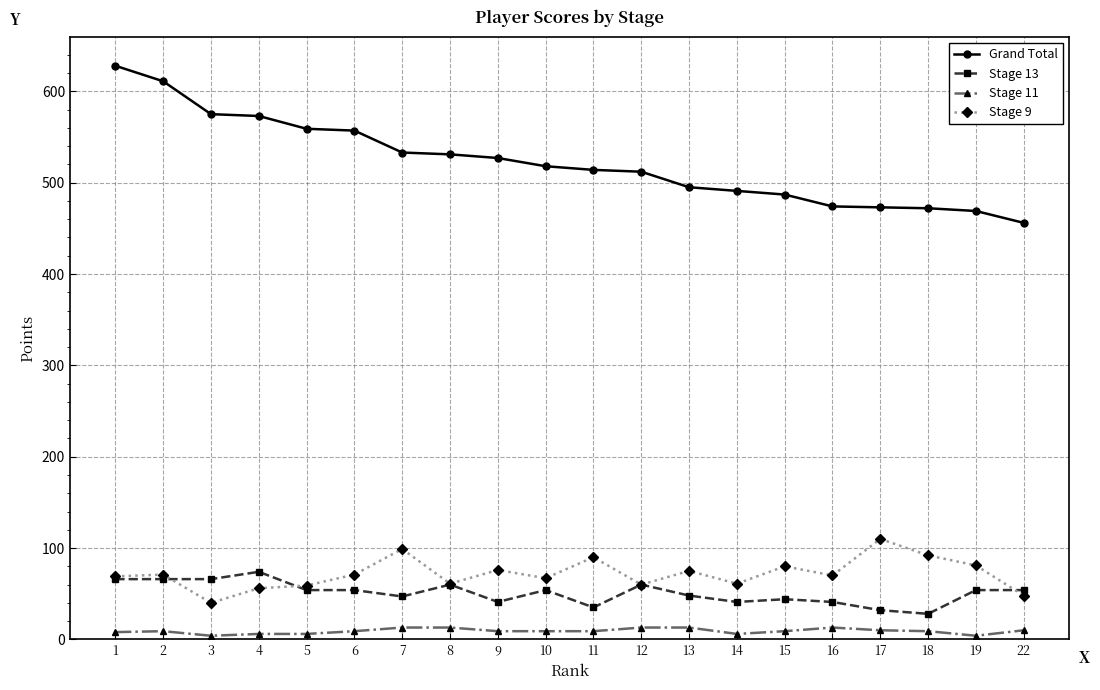

What is the value of the Grand Total point at the 5th from the left?

559